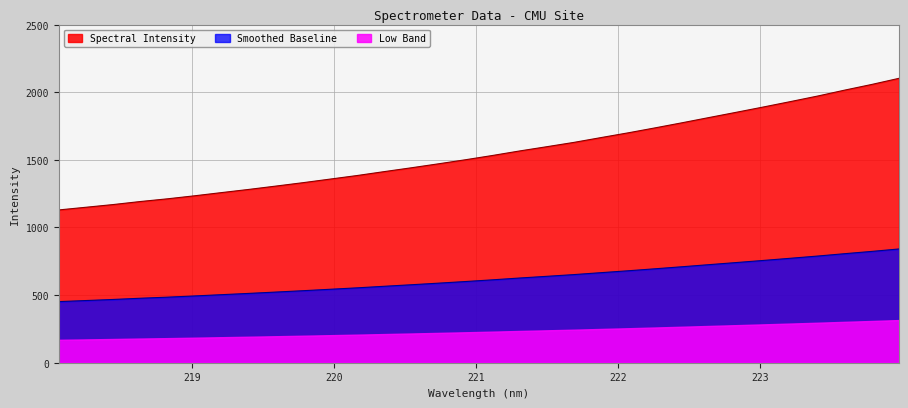

Reading left to right, extract all data points from this chart.

218.0596=1129.9	218.2508=1149.6	218.442=1169.5	218.6332=1191.9	218.8244=1212.0	219.0156=1234.4	219.2067=1258.1	219.3979=1281.5	219.589=1306.2	219.7801=1331.4	219.9712=1357.9	220.1623=1384.4	220.3533=1413.3	220.5444=1441.6	220.7354=1471.0	220.9264=1501.1	221.1174=1532.8	221.3083=1566.2	221.4993=1597.5	221.6902=1629.4	221.8812=1665.0	222.0721=1700.0	222.263=1737.0	222.4538=1774.8	222.6447=1813.7	222.8355=1852.2	223.0264=1891.4	223.2172=1931.4	223.408=1972.2	223.5987=2016.0	223.7895=2058.1	223.9802=2103.1